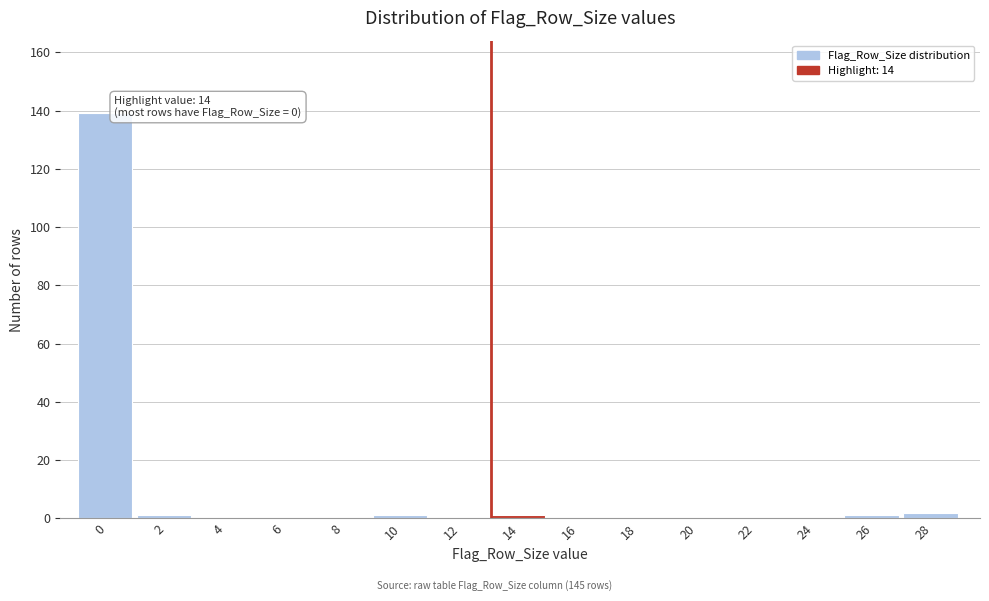

Reading left to right, extract all data points from this chart.

0=139	2=1	4=0	6=0	8=0	10=1	12=0	14=1	16=0	18=0	20=0	22=0	24=0	26=1	28=2